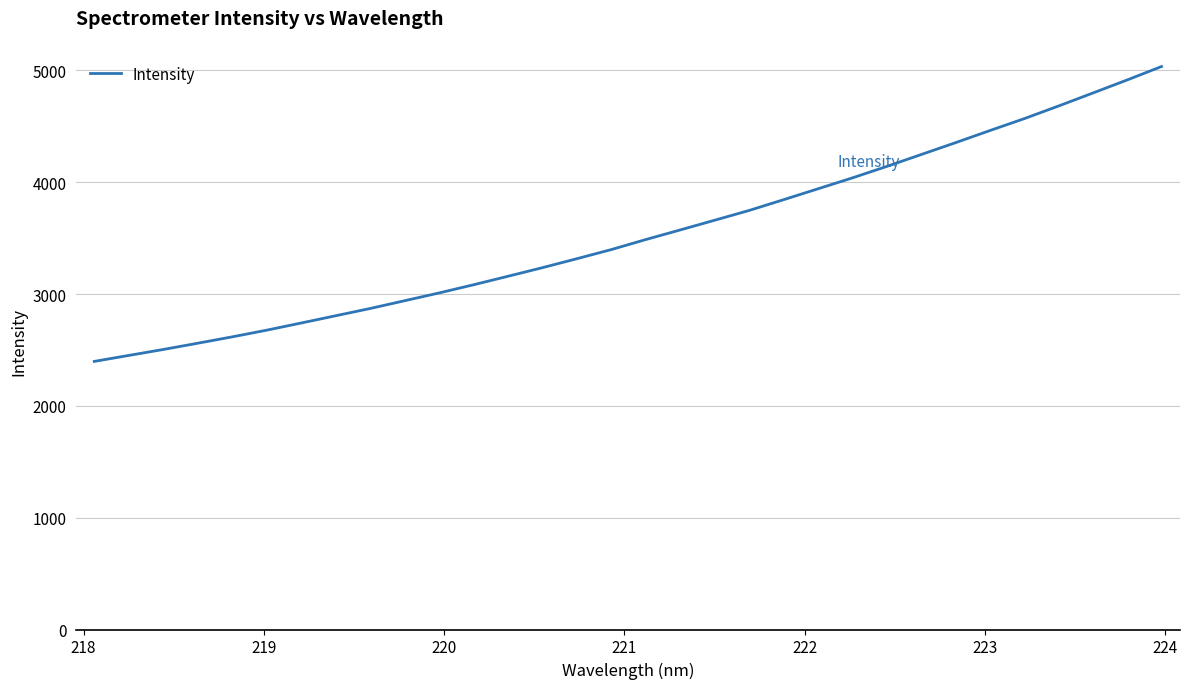

Reading left to right, extract all data points from this chart.

2398.0	2451.3	2504.5	2560.5	2617.3	2677.1	2741.1	2806.0	2870.8	2940.2	3009.8	3082.9	3158.8	3235.7	3315.8	3397.5	3487.0	3573.0	3659.7	3747.0	3843.0	3940.5	4038.2	4140.7	4246.9	4353.1	4461.7	4568.3	4681.7	4798.0	4915.1	5035.4